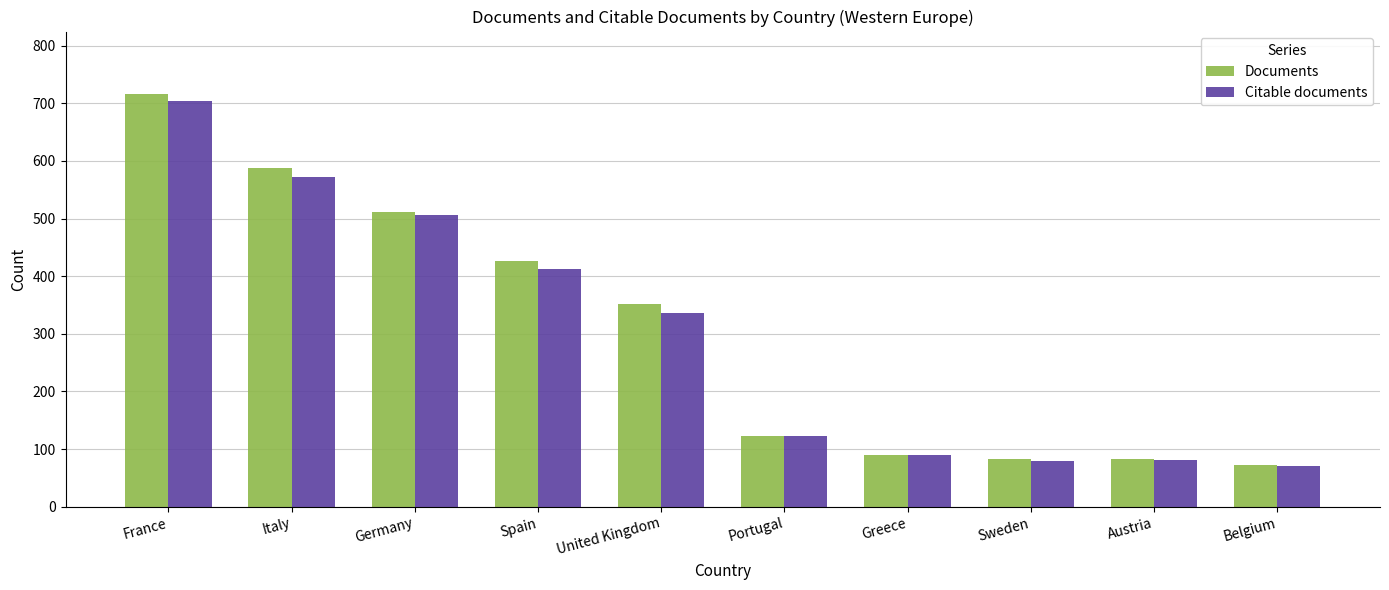

At which category does the chart reach its peak across all series?

France